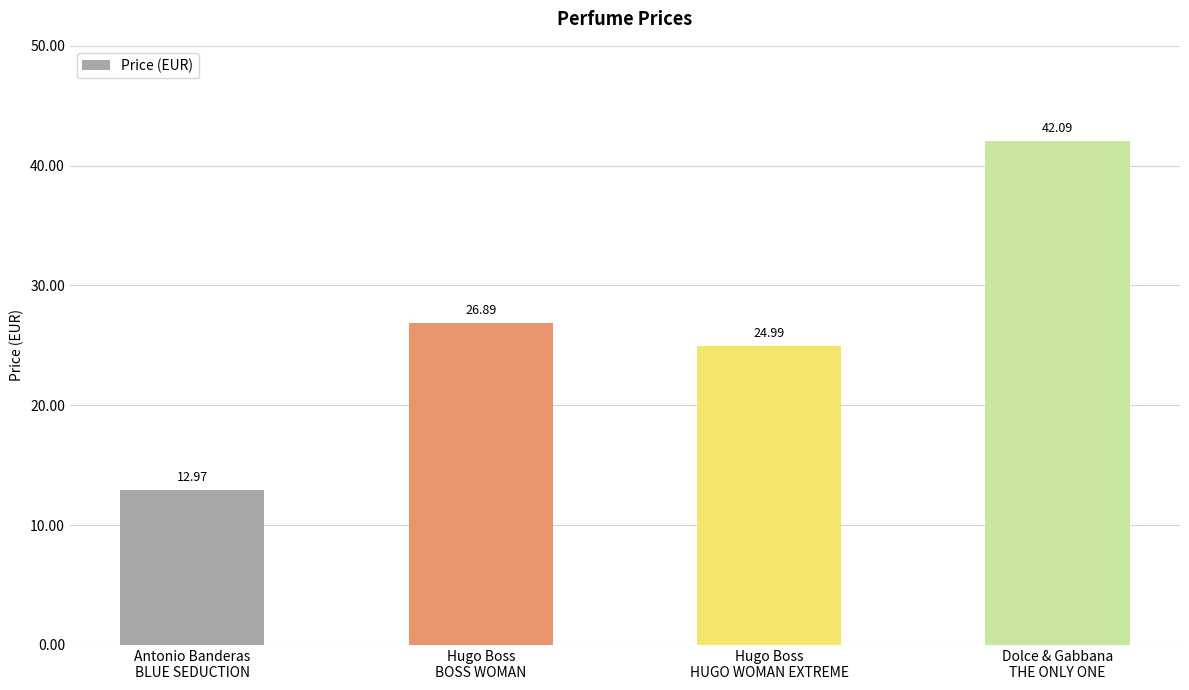

What is the ratio of the value at Antonio Banderas
BLUE SEDUCTION to the value at Dolce & Gabbana
THE ONLY ONE?

0.3